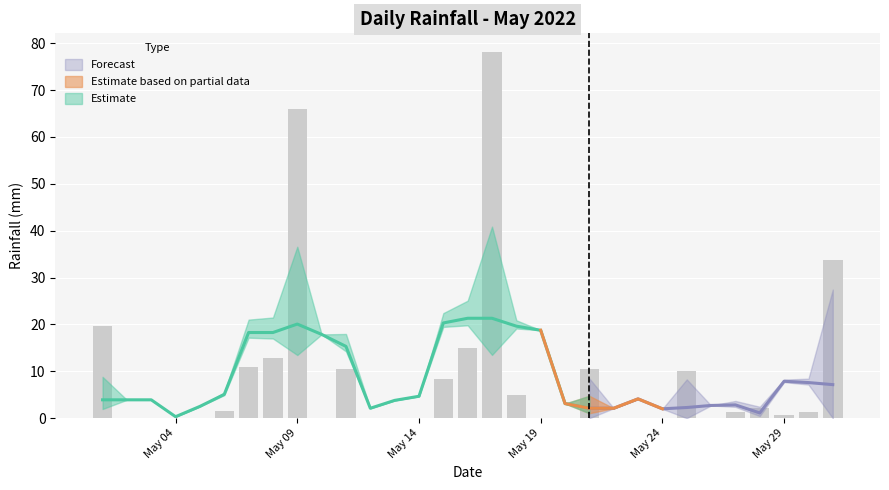

Rank the categories by value from lowest to highest.

2022-05-02, 2022-05-03, 2022-05-04, 2022-05-05, 2022-05-10, 2022-05-12, 2022-05-13, 2022-05-14, 2022-05-19, 2022-05-20, 2022-05-22, 2022-05-23, 2022-05-24, 2022-05-26, 2022-05-29, 2022-05-27, 2022-05-30, 2022-05-06, 2022-05-28, 2022-05-18, 2022-05-15, 2022-05-25, 2022-05-11, 2022-05-21, 2022-05-07, 2022-05-08, 2022-05-16, 2022-05-01, 2022-05-31, 2022-05-09, 2022-05-17